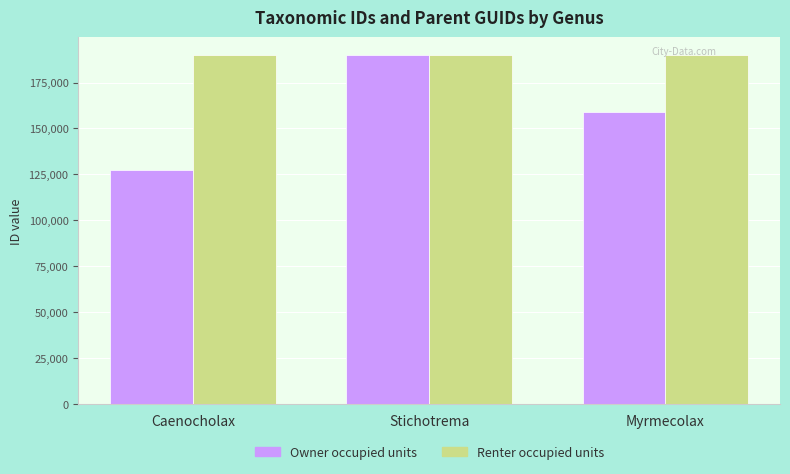

The Owner occupied units series shows 127133 at Caenocholax. True or false?

True